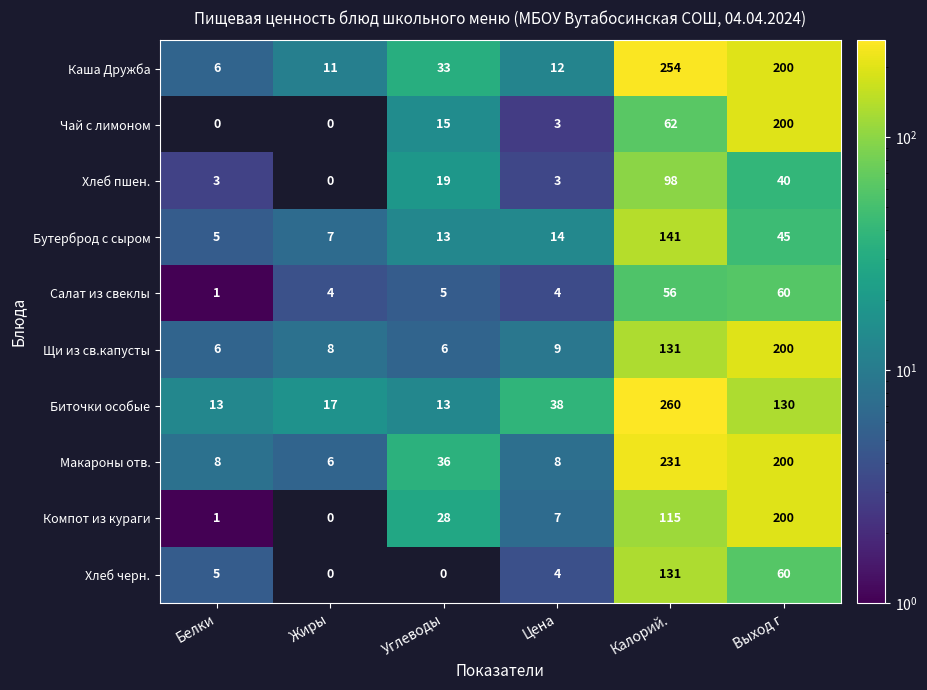

True or false: Хлеб черн. has a value of 0 at Жиры.

True